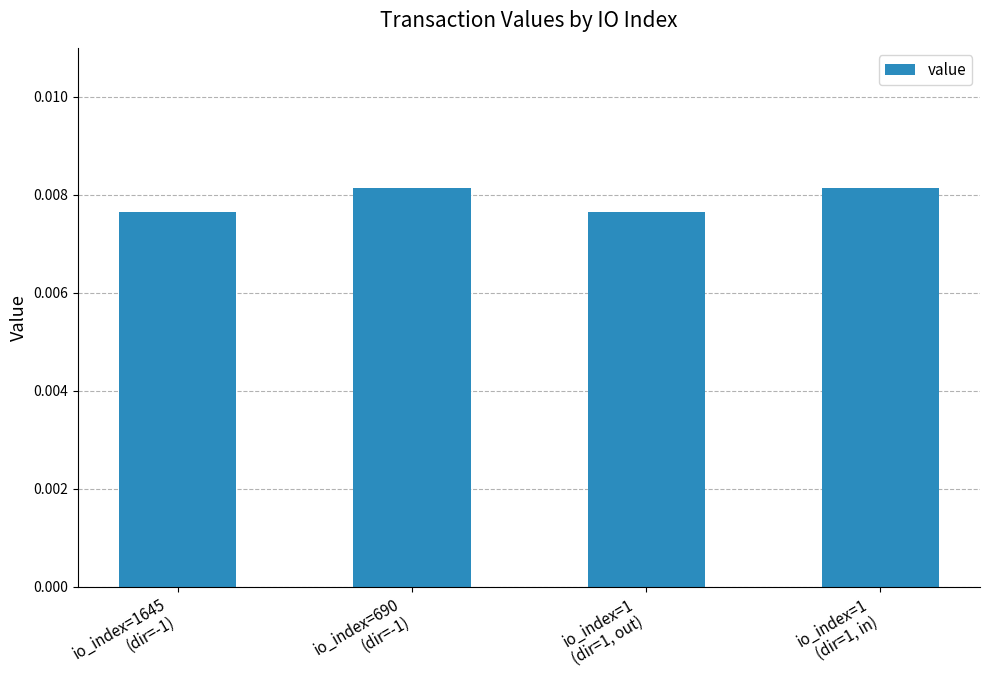

How many values are between 0 and 1?

4